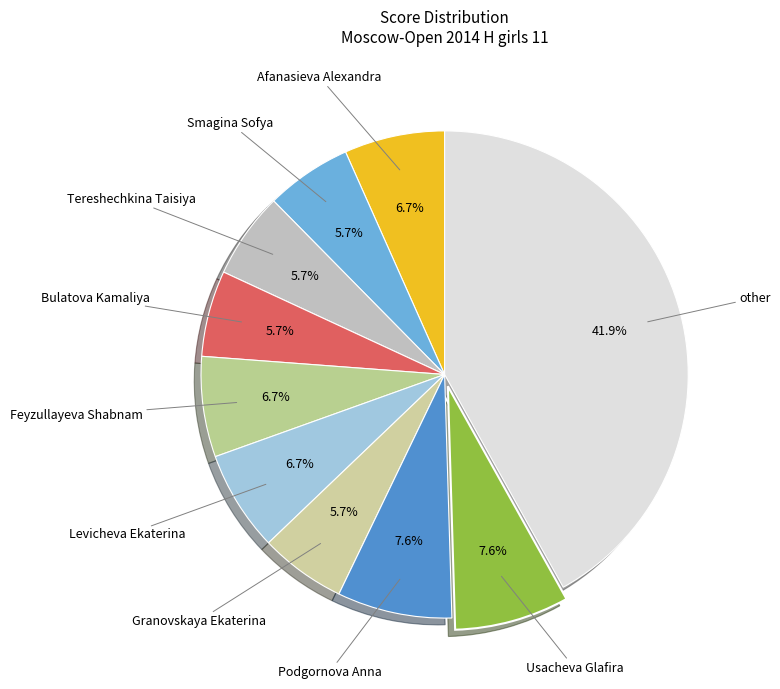

Rank the categories by value from lowest to highest.

Smagina Sofya, Tereshechkina Taisiya, Bulatova Kamaliya, Granovskaya Ekaterina, Afanasieva Alexandra, Feyzullayeva Shabnam, Levicheva Ekaterina, Podgornova Anna, Usacheva Glafira, other